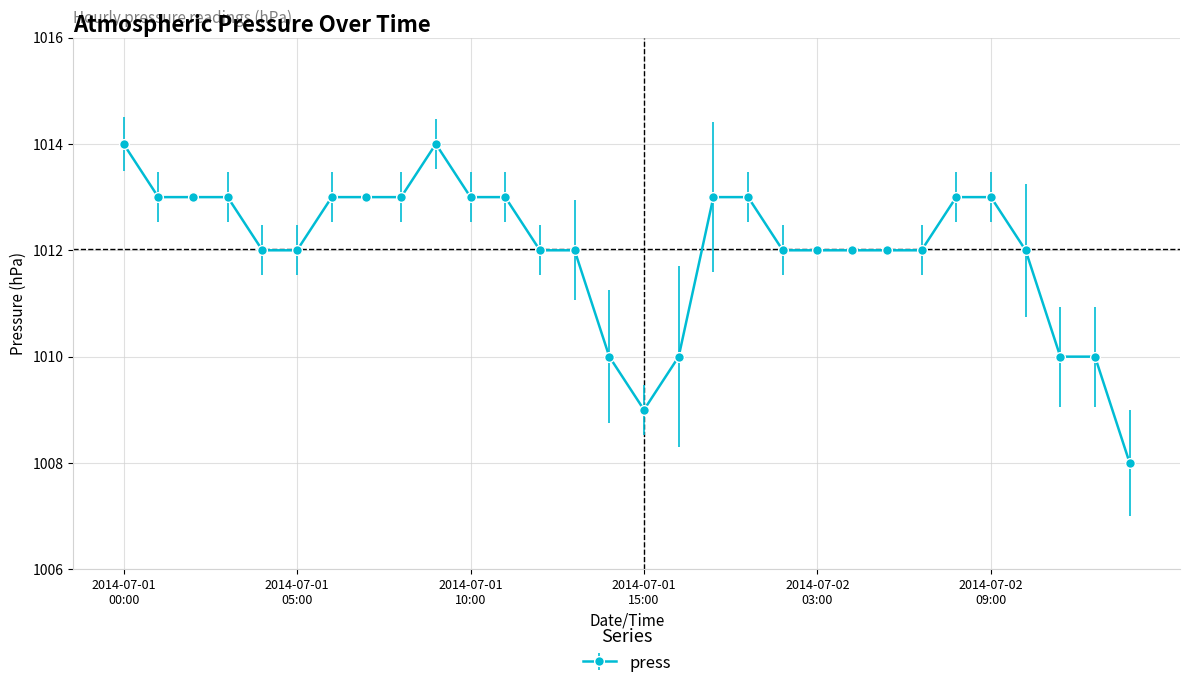

What is the average value?

1012